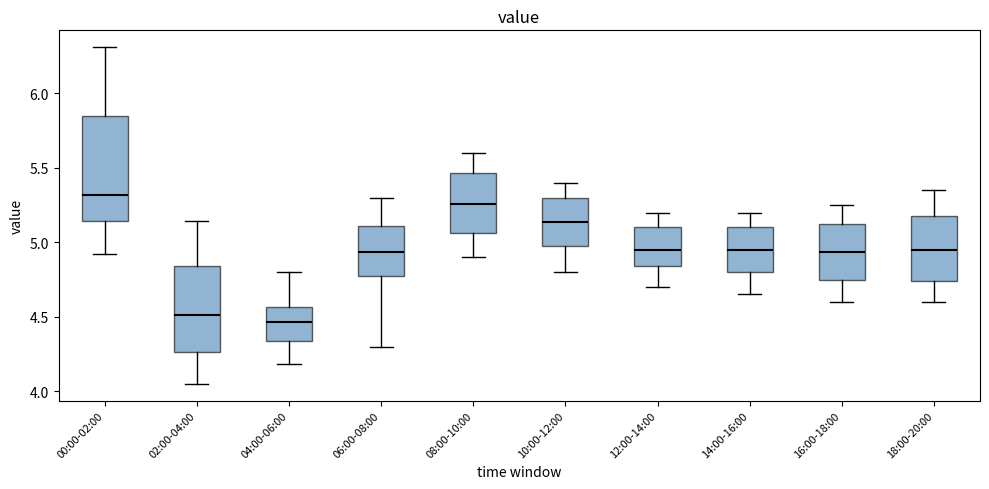

Which box's median line is the lowest?

04:00-06:00